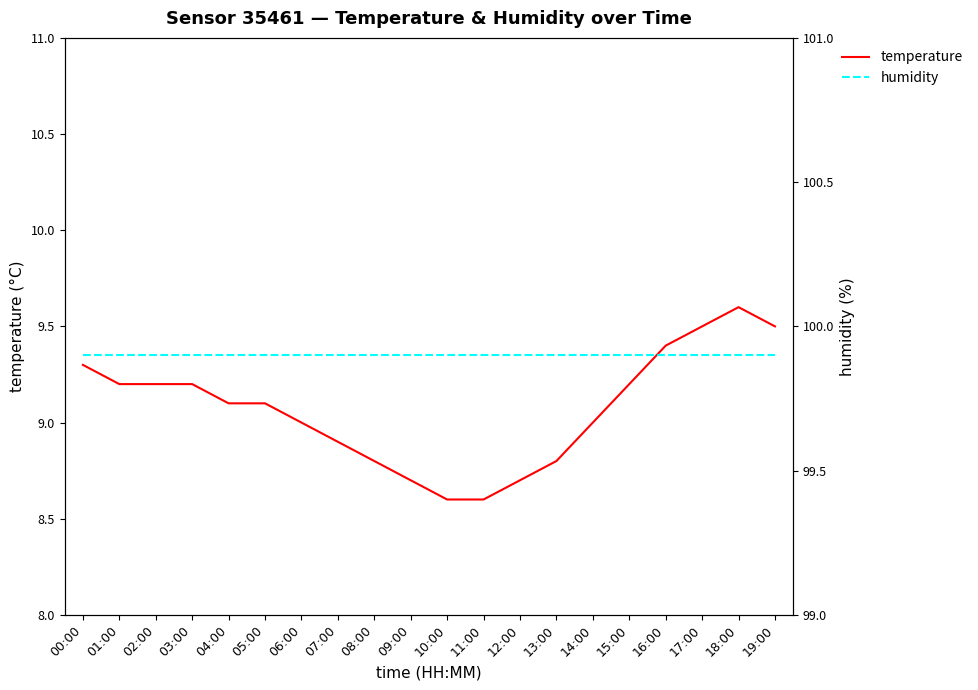

What is the label of the 10th point from the right?

10:00